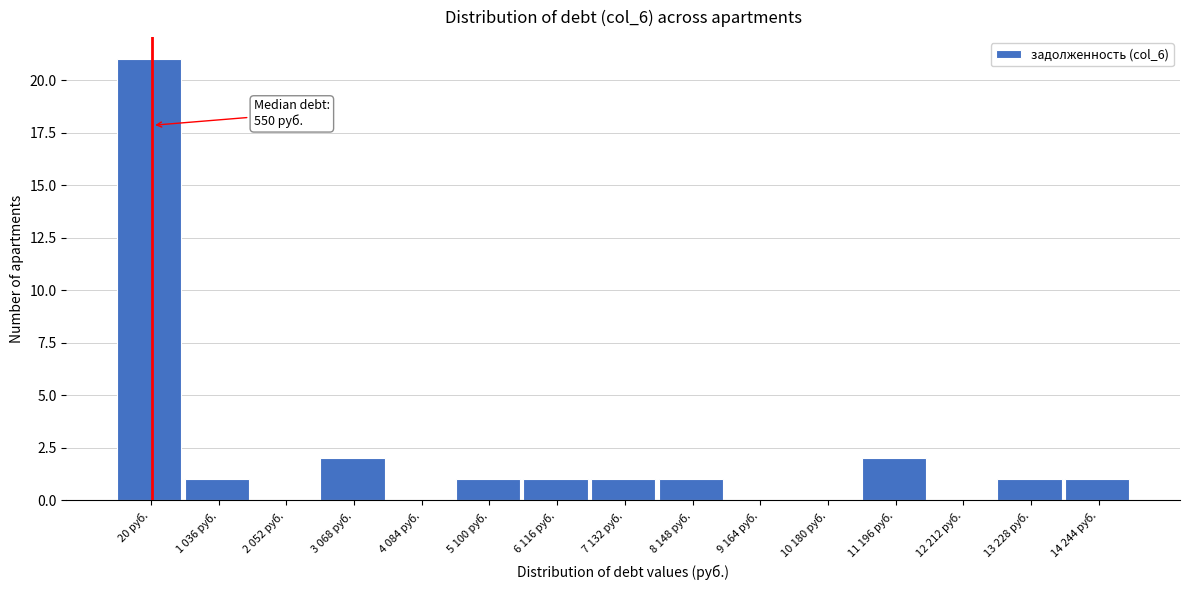

Reading left to right, extract all data points from this chart.

20 руб.=21	1 036 руб.=1	2 052 руб.=0	3 068 руб.=2	4 084 руб.=0	5 100 руб.=1	6 116 руб.=1	7 132 руб.=1	8 148 руб.=1	9 164 руб.=0	10 180 руб.=0	11 196 руб.=2	12 212 руб.=0	13 228 руб.=1	14 244 руб.=1